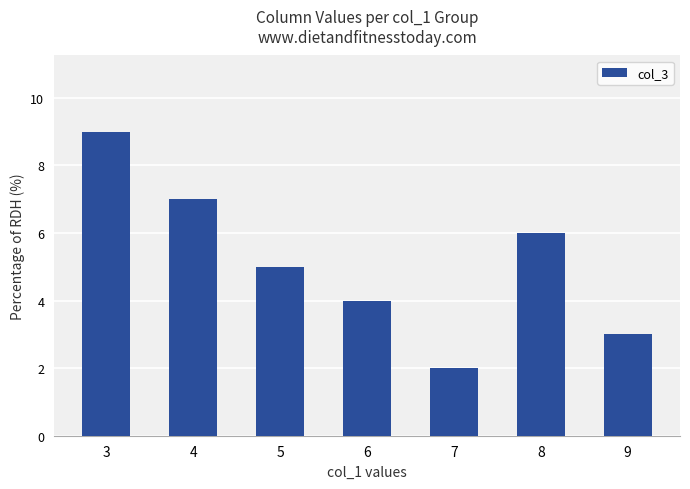

At which label does the data first exceed 5?

3